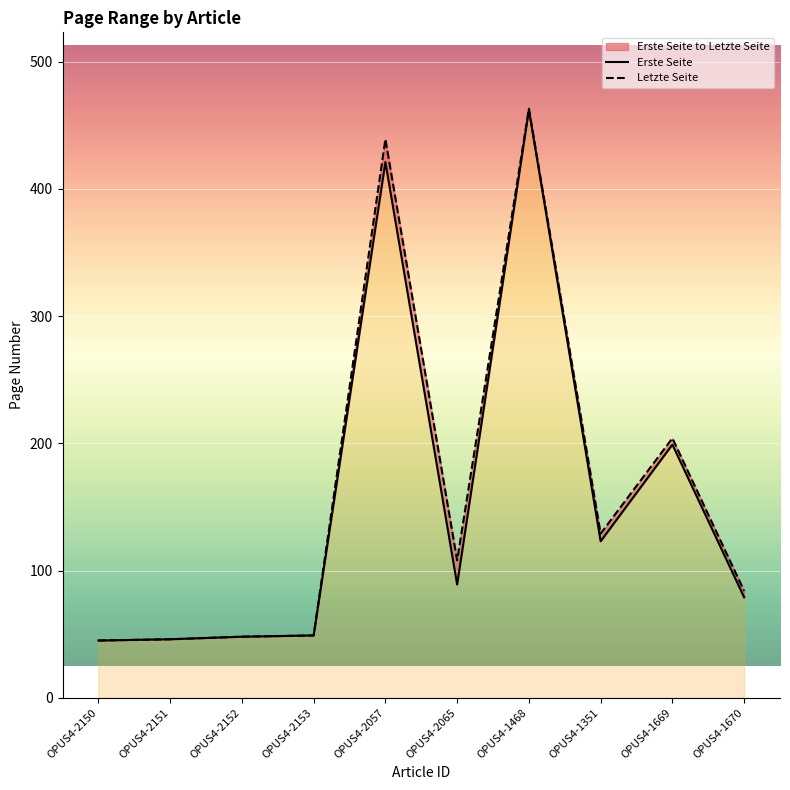

Reading left to right, what are all the values shown in this chart?

Erste Seite: 45	46	48	49	421	89	462	123	199	79
Letzte Seite: 45	46	48	49	439	108	463	129	204	84